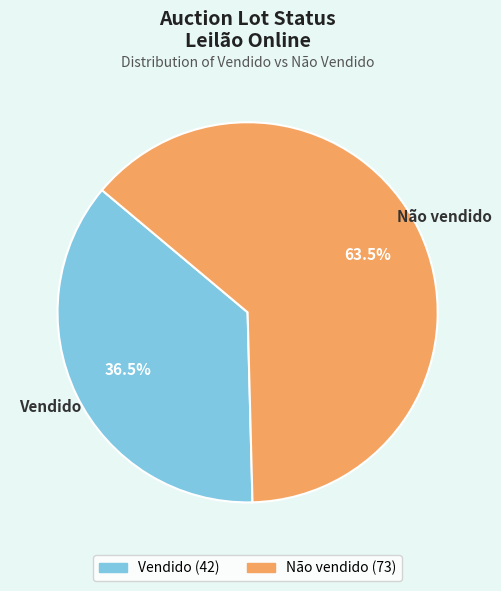

Rank the categories by value from lowest to highest.

Vendido, Não vendido